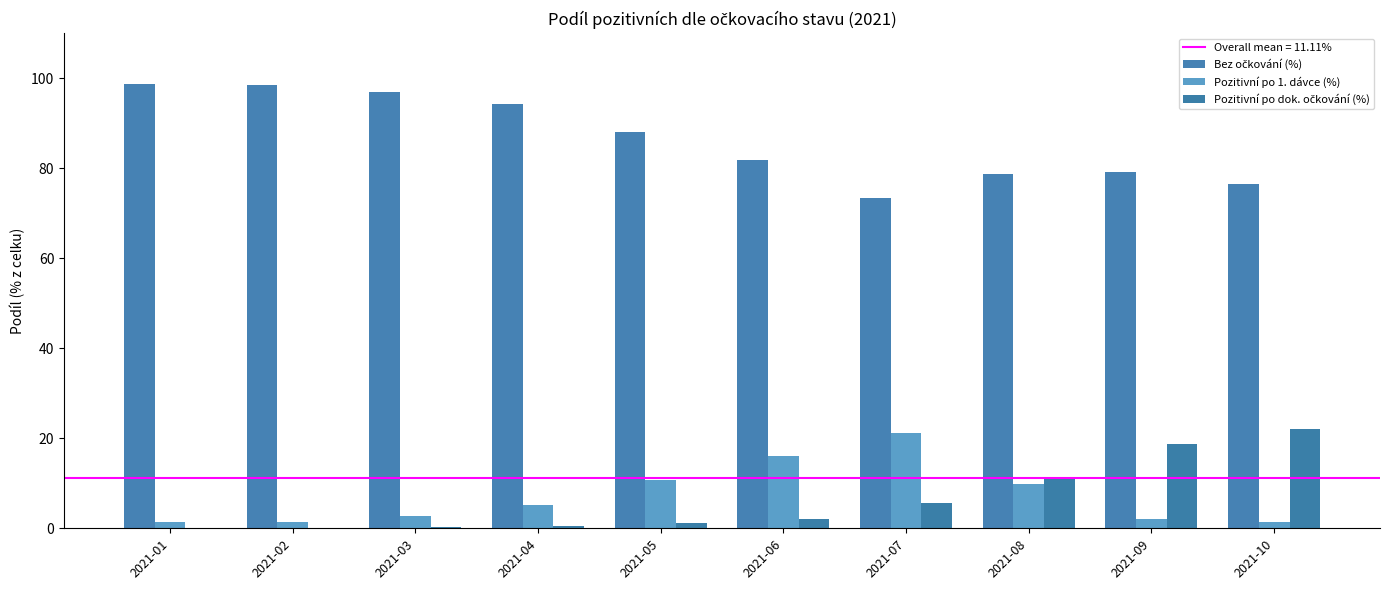

What is the average value of the Pozitivní po 1. dávce (%) series?

7.2